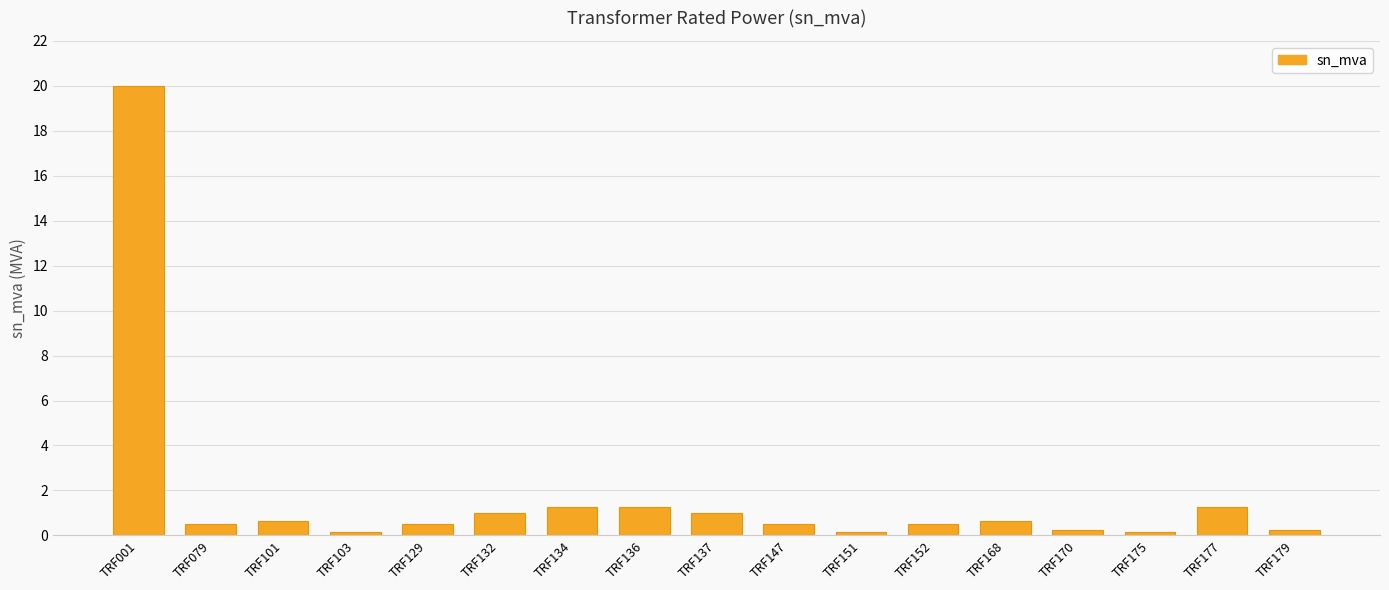

What is the approximate value at TRF001?

20.0